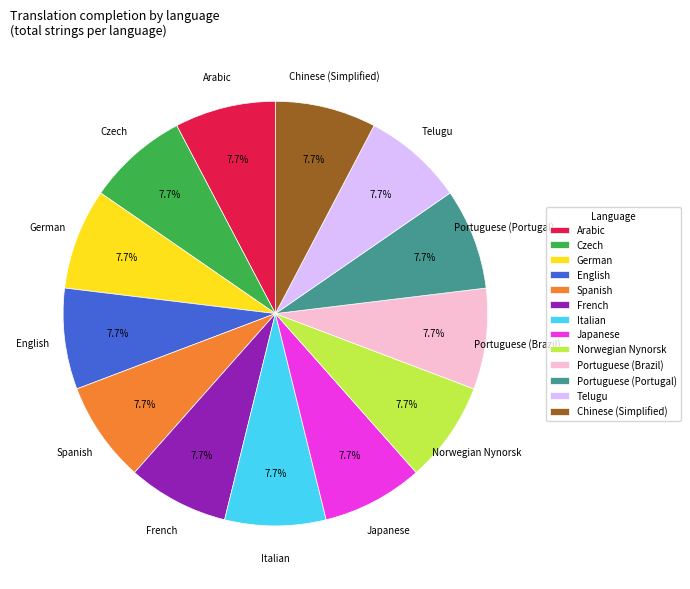

What is the ratio of the value at Norwegian Nynorsk to the value at Telugu?

1.0